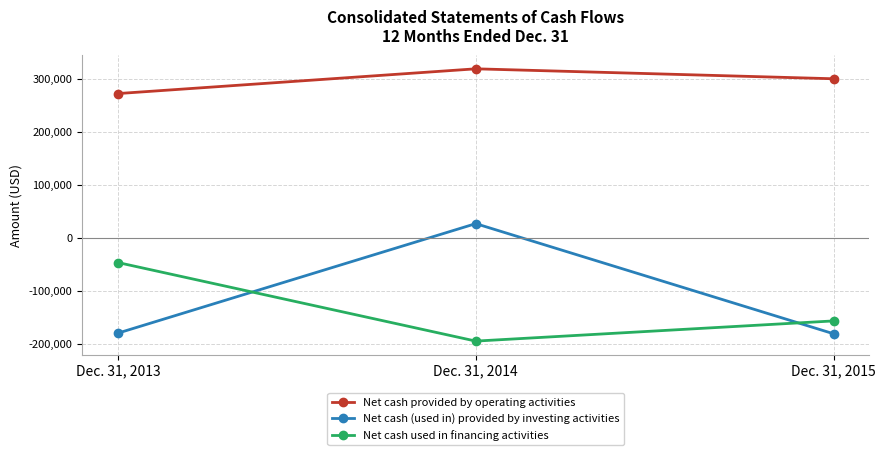

Which category has the lowest value across all series?

Dec. 31, 2014